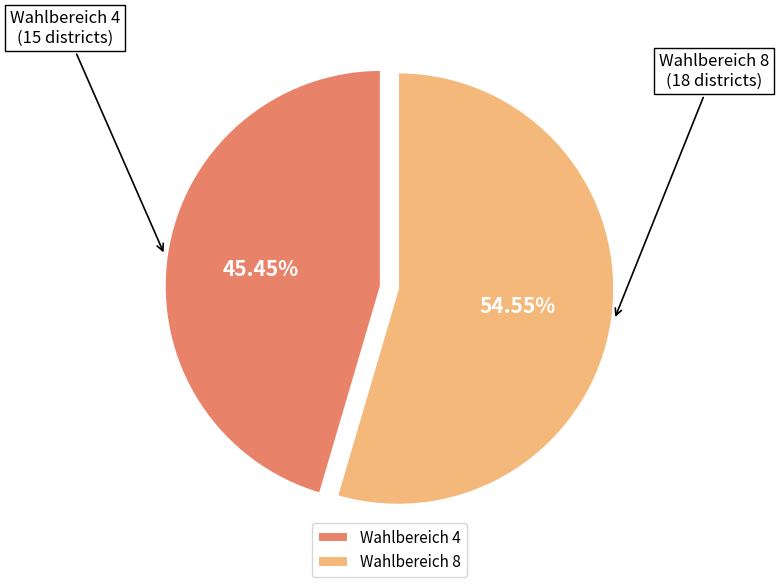

To the nearest percent, what is the difference between the largest and smallest slice percentages?

9%